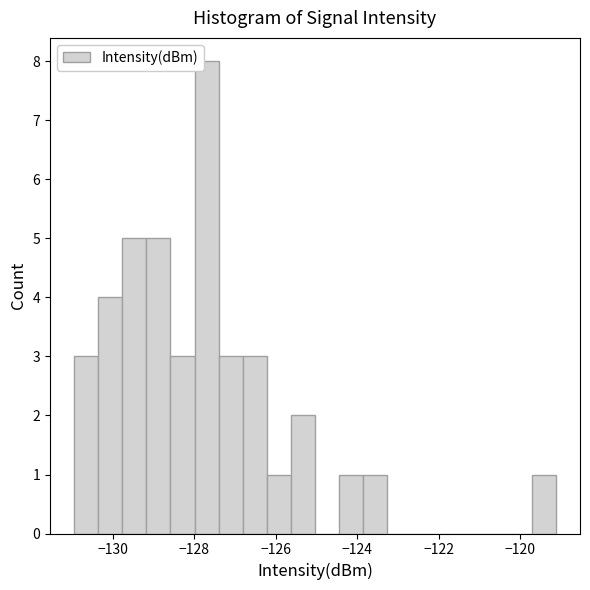

Around what value on the x-axis is the tallest bar? Give the approximate position of its centre, as read against the axis.

-127.6